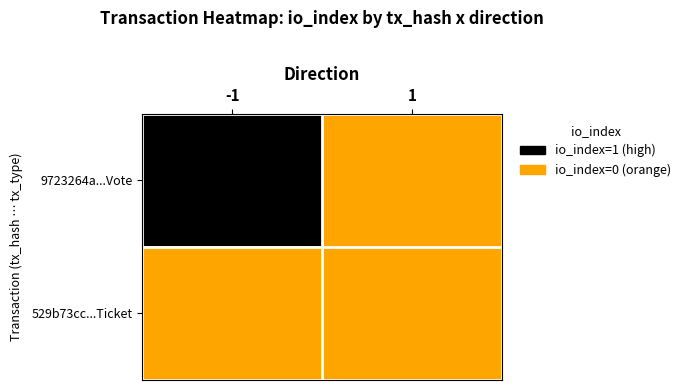

What is the highest value of the 9723264a6649ee4c0ab29afa1c5553db59f88cd series?

1